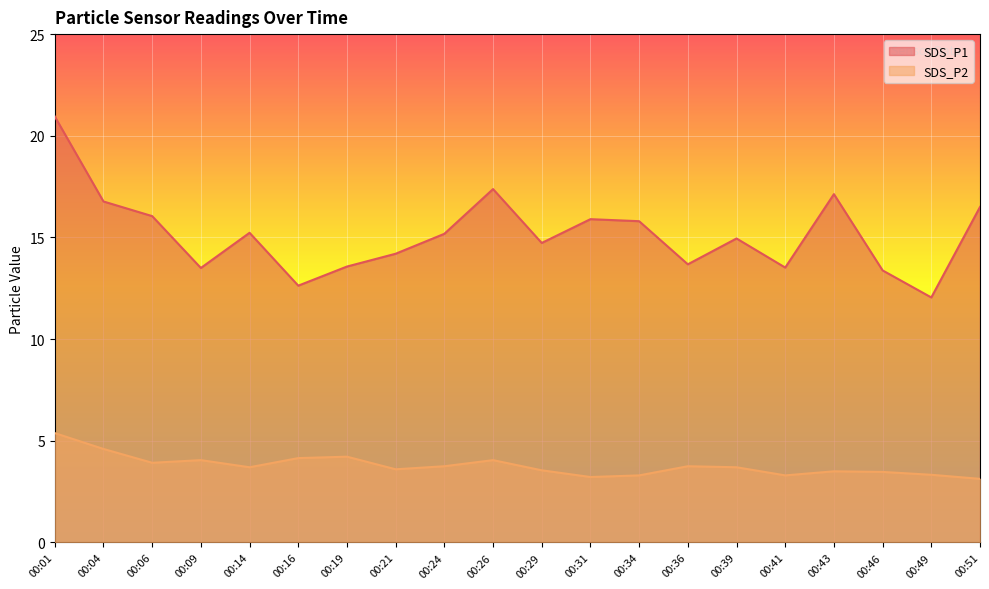

Rank the series at 00:24 from highest to lowest value.

SDS_P1, SDS_P2